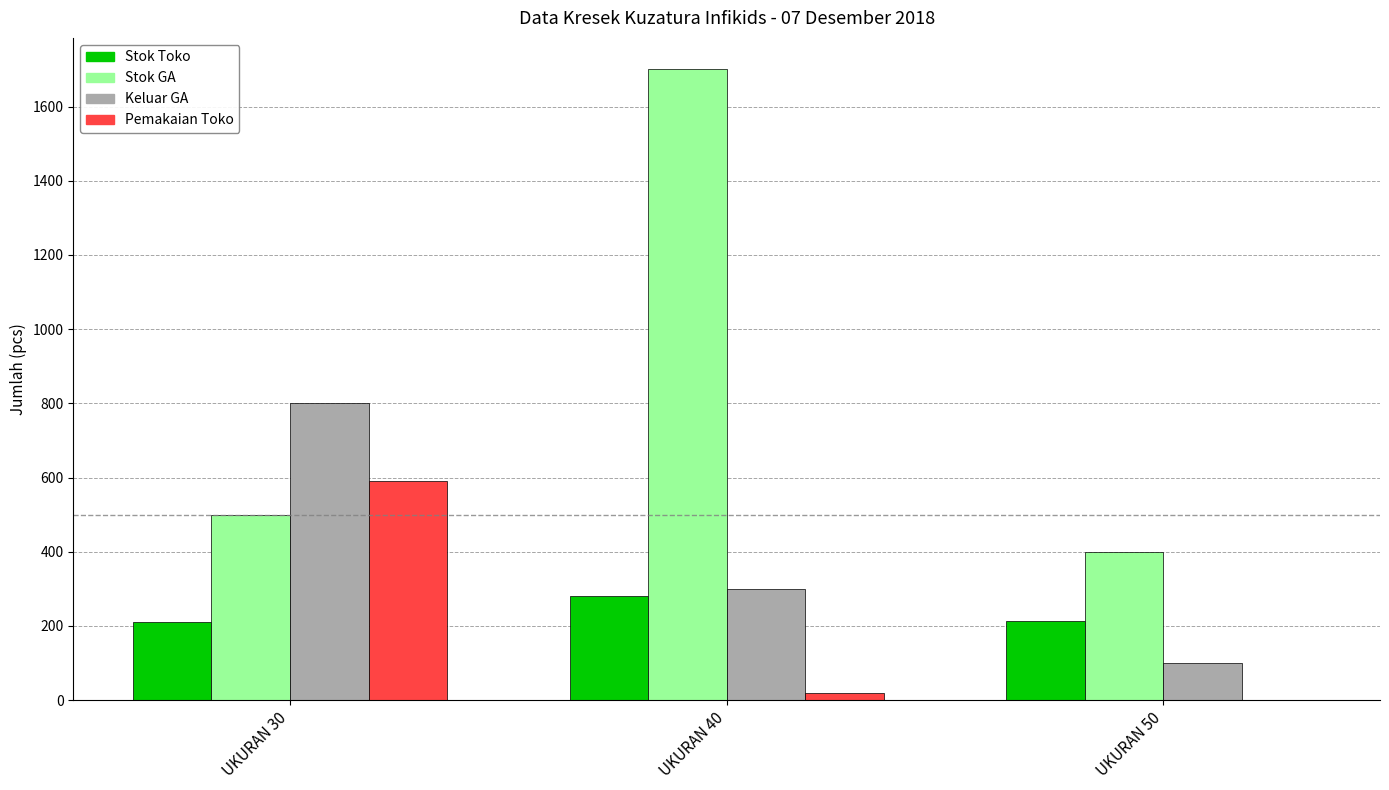

At which label does Keluar GA reach its peak?

UKURAN 30